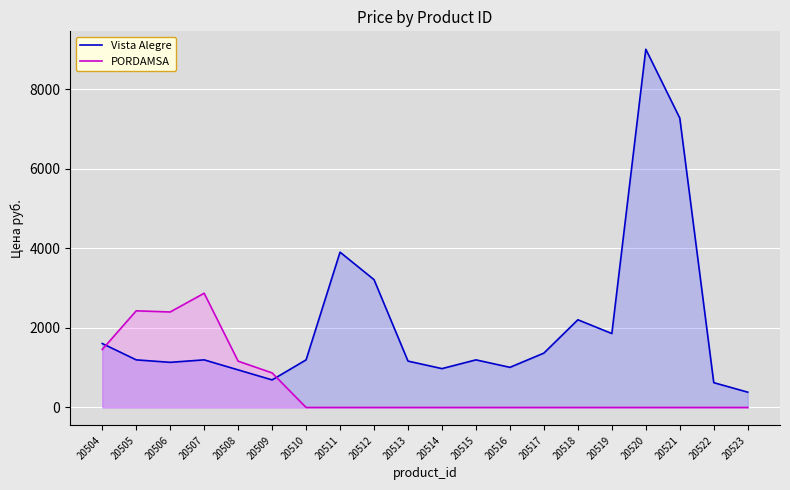

What is the difference between the maximum and minimum values in the Vista Alegre series?

8622